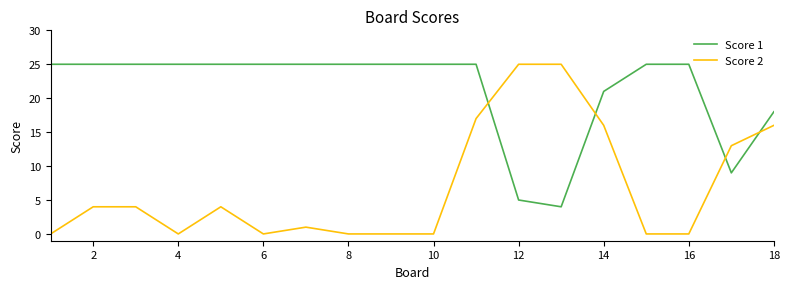

Which series has the largest total across all categories?

Score 1